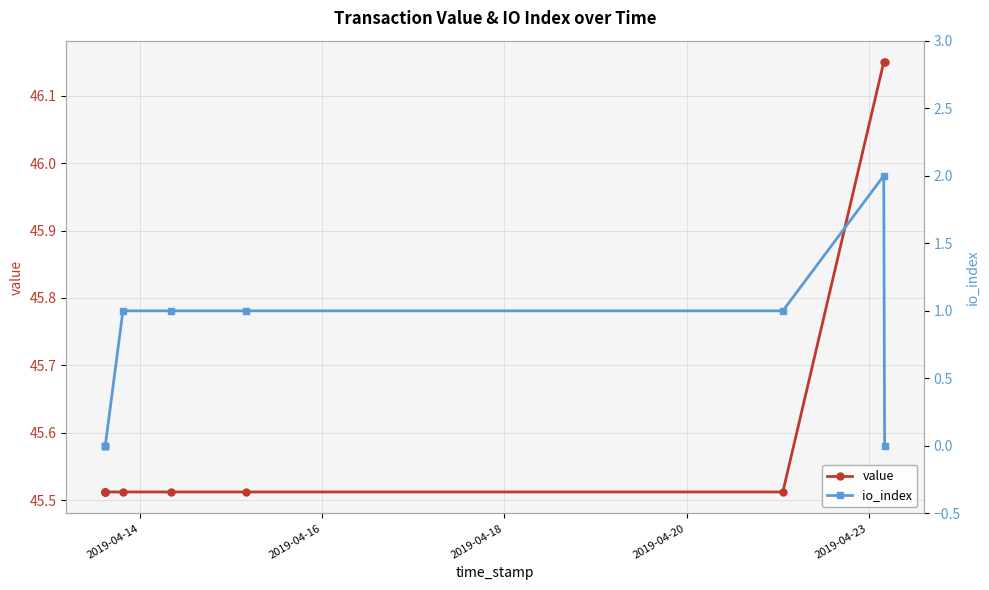

What is the average value of the value series?

45.6